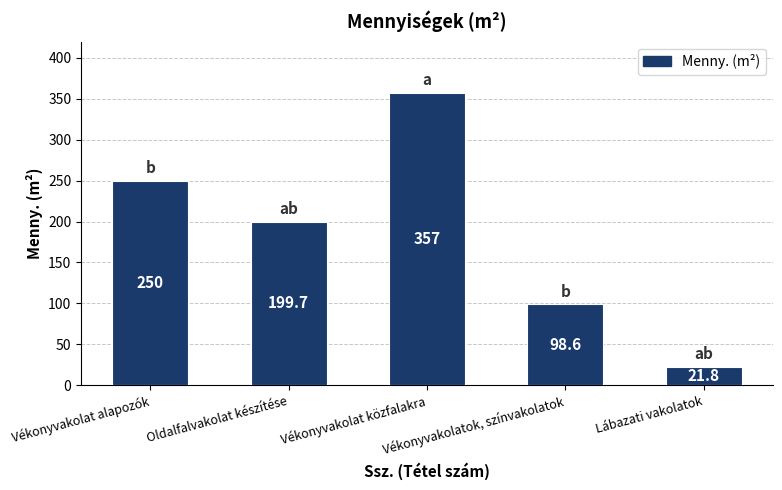

The value at Oldalfalvakolat készítése is 294.0. True or false?

False